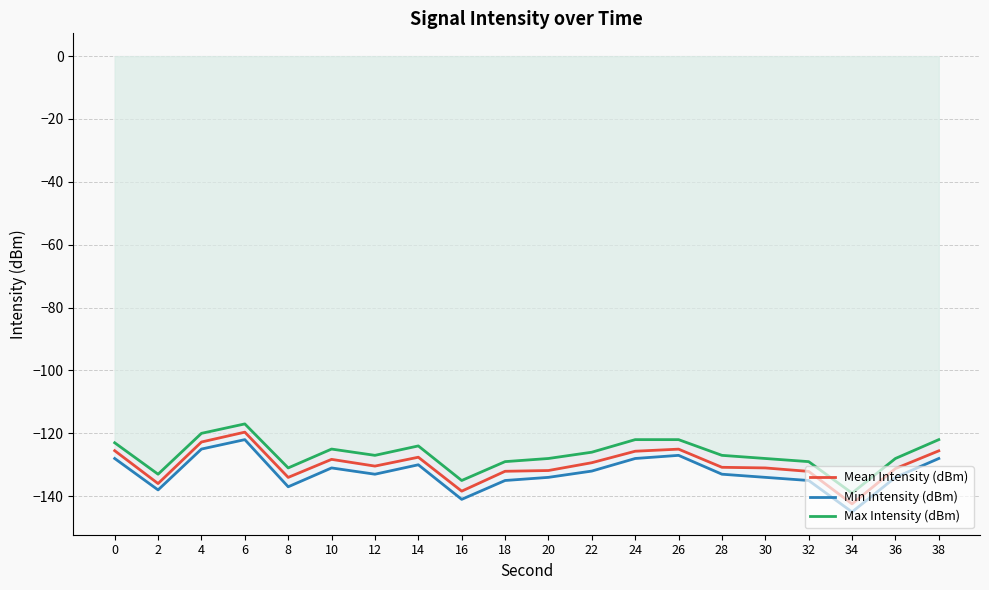

At which category does Mean Intensity (dBm) reach its first local valley?

2